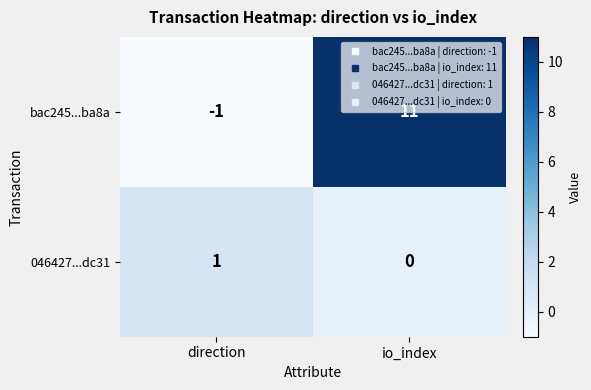

List the series in order of their overall mean, lowest first.

046427...dc31, bac245...ba8a